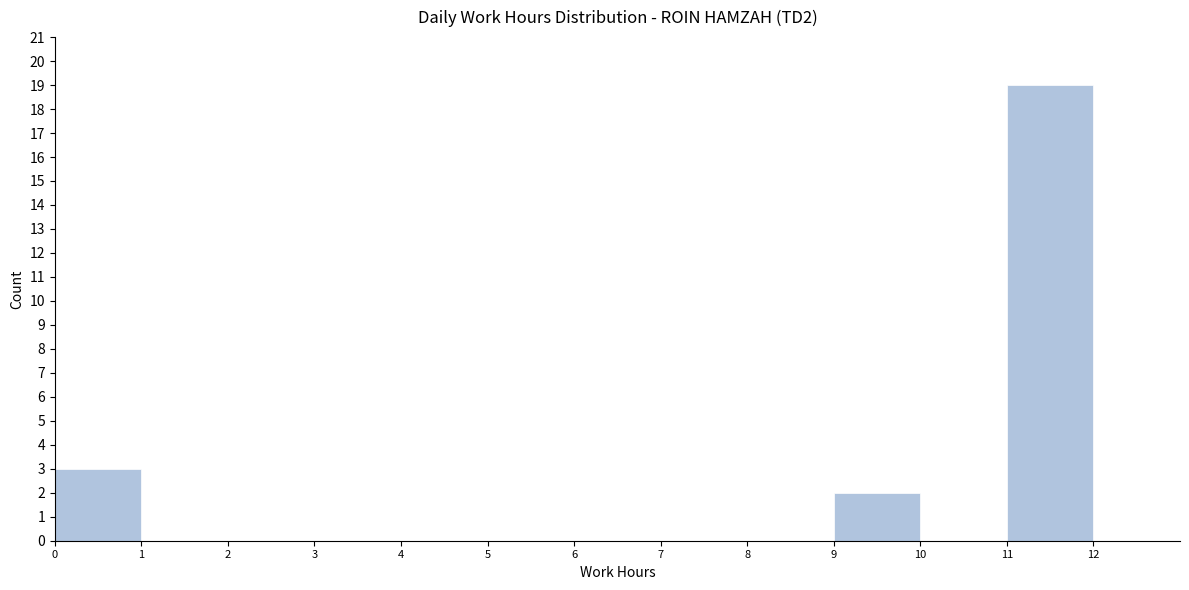

Reading left to right, list every bar in this chart as the range it spans on the x-axis followed by its height. The values are not printed on the chart, so give them approximately, as read against the axis.

0 to 1: 3
1 to 2: 0
2 to 3: 0
3 to 4: 0
4 to 5: 0
5 to 6: 0
6 to 7: 0
7 to 8: 0
8 to 9: 0
9 to 10: 2
10 to 11: 0
11 to 12: 19